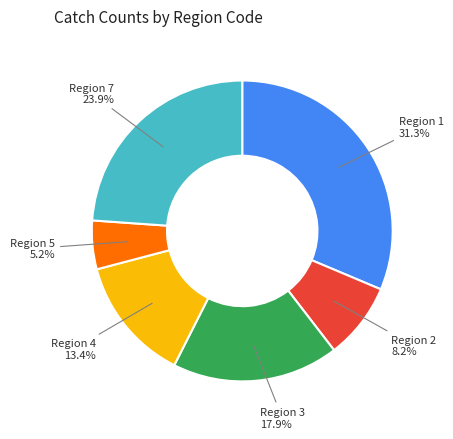

Does any single category account for the majority?

No